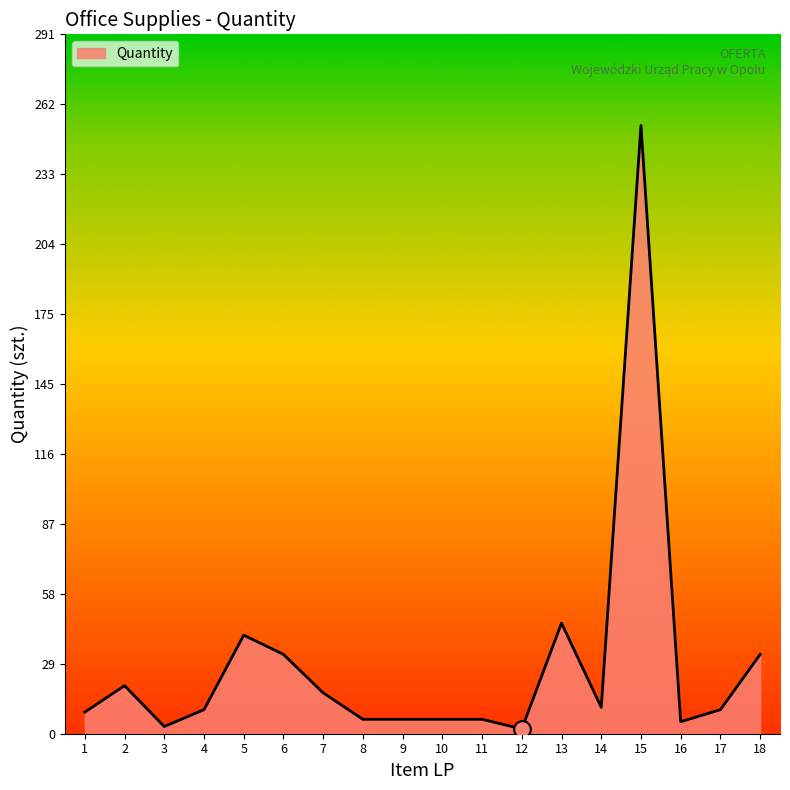

Which category has the highest value across all series?

15